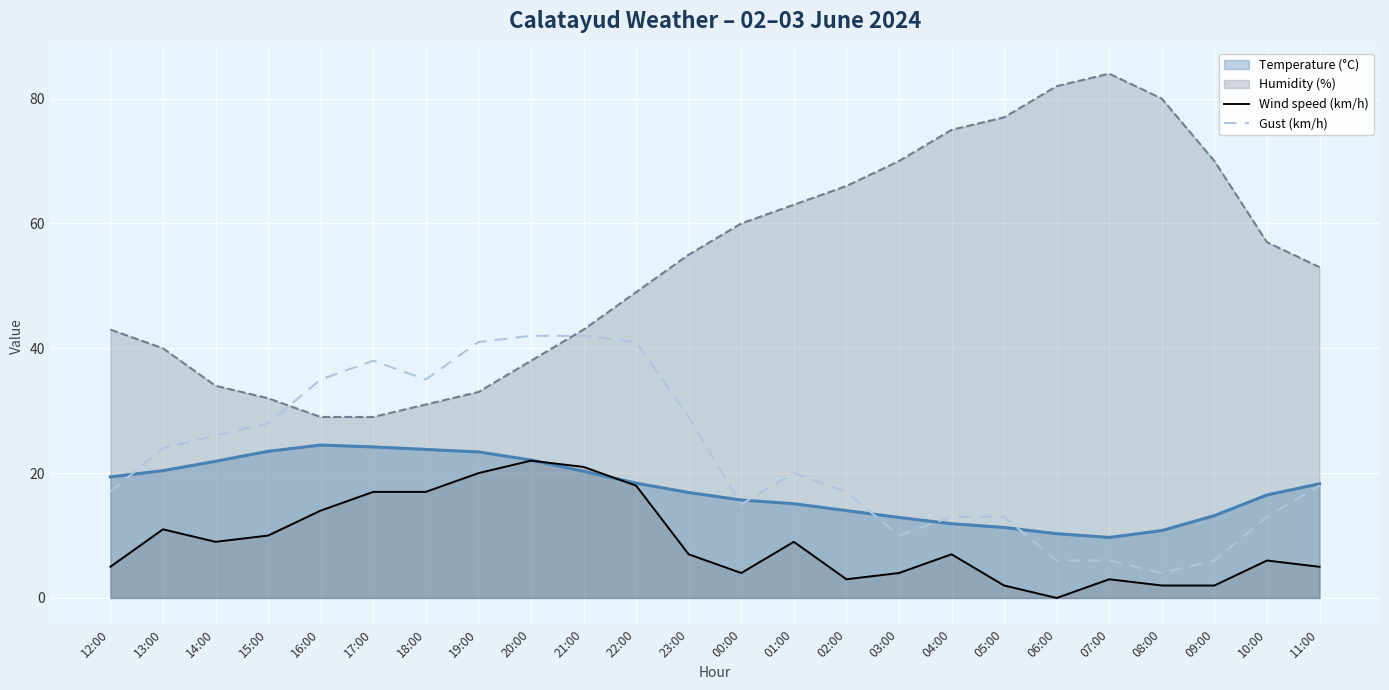

Which series has the largest total across all categories?

Humidity (%)